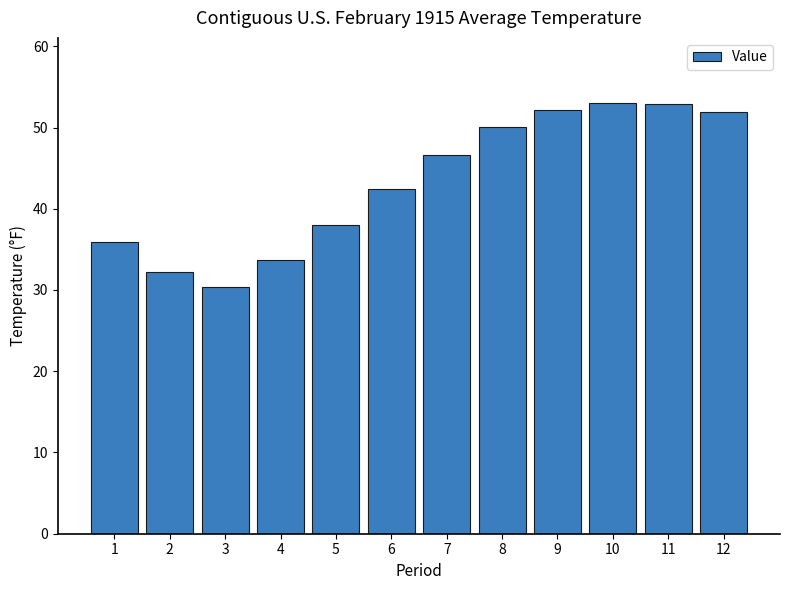

Where is the data nearest to the value 41?

6